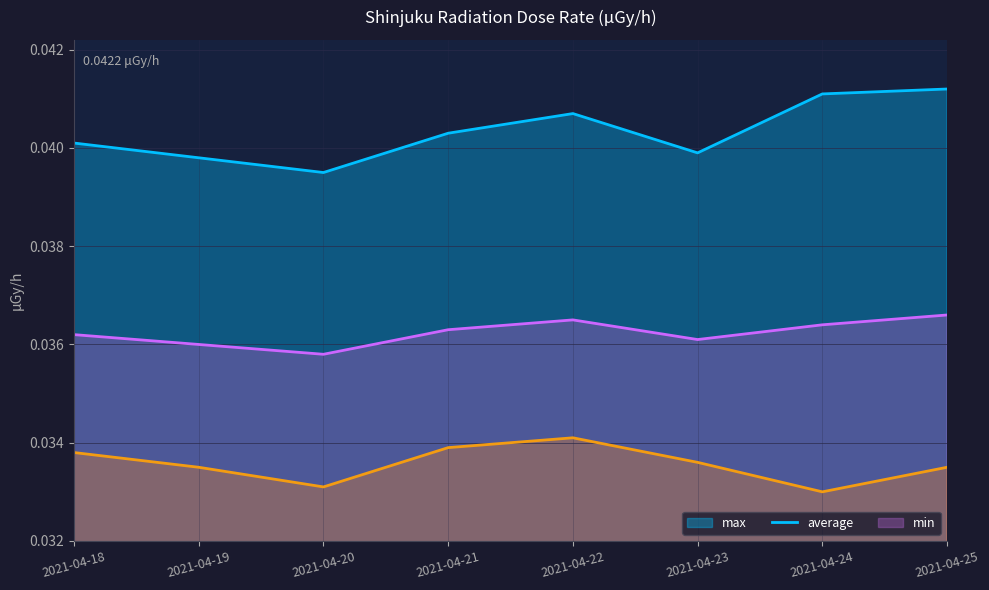

How many lines are shown in the chart?

3